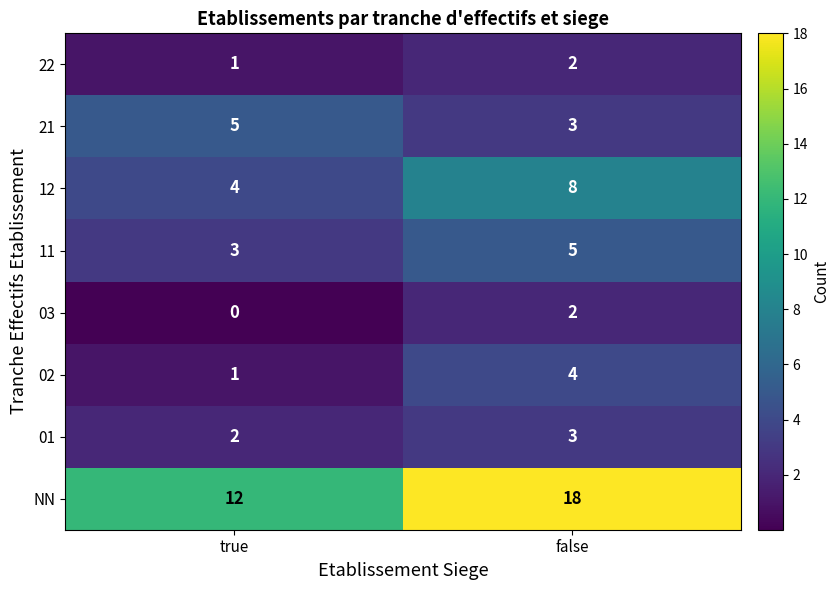

Which series has the widest spread of values?

NN